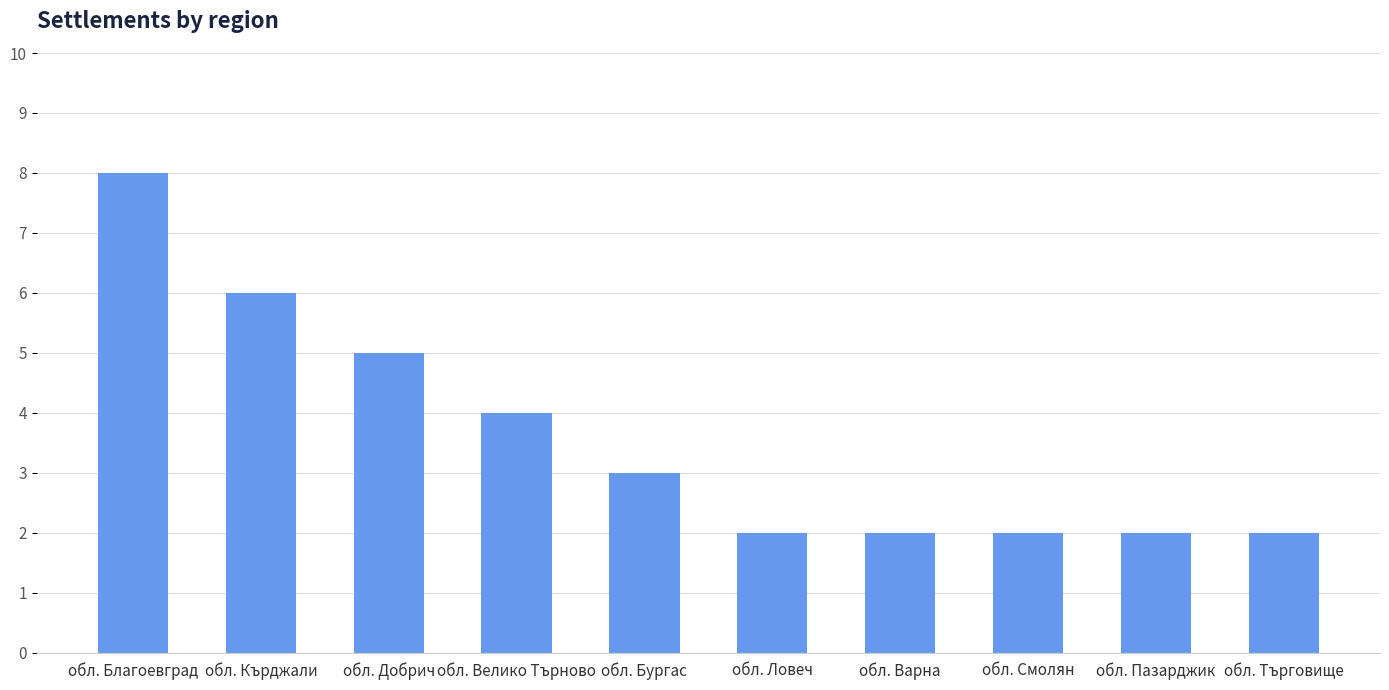

Between обл. Пазарджик and обл. Велико Търново, which is larger?

обл. Велико Търново